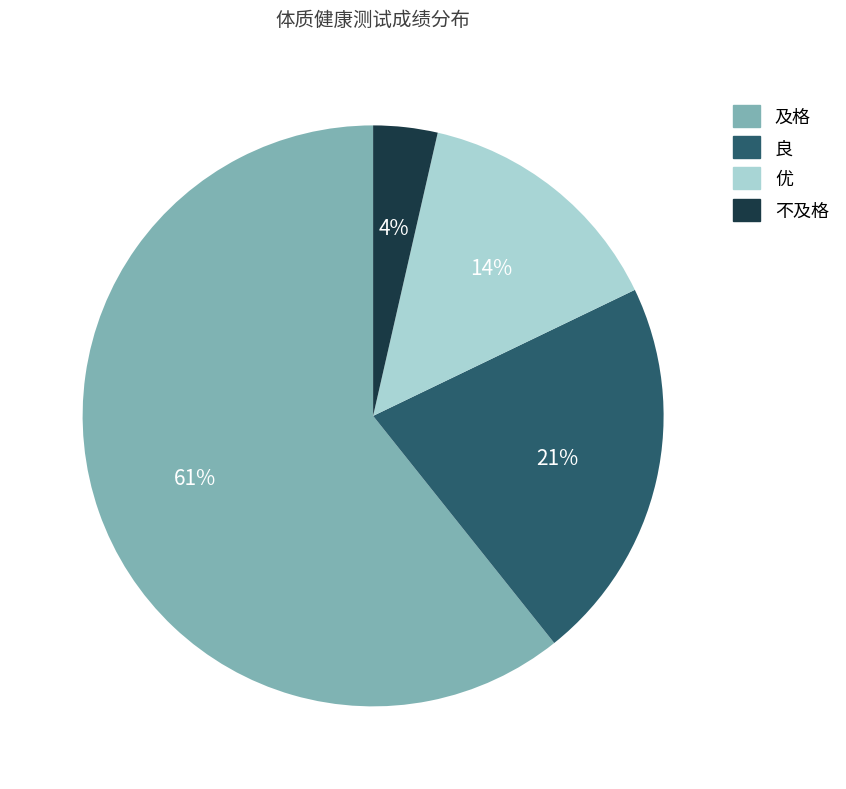

What percentage is the 不及格 slice, to the nearest percent?

4%